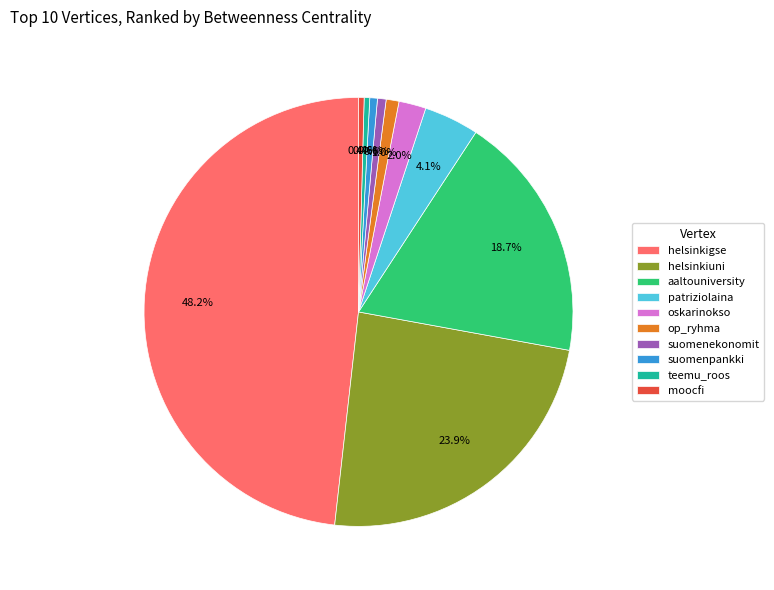

To the nearest percent, what is the average slice percentage?

10%